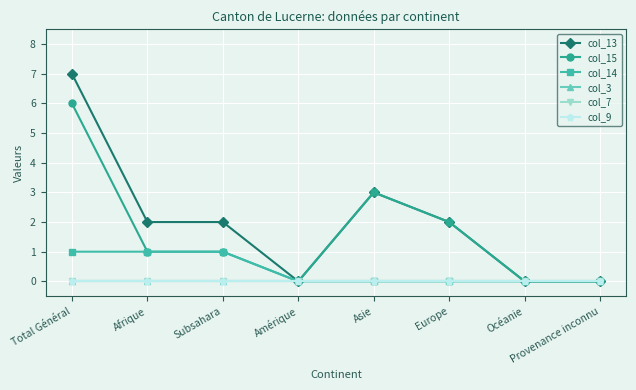

Which series changed the most between Total Général and Océanie?

col_13